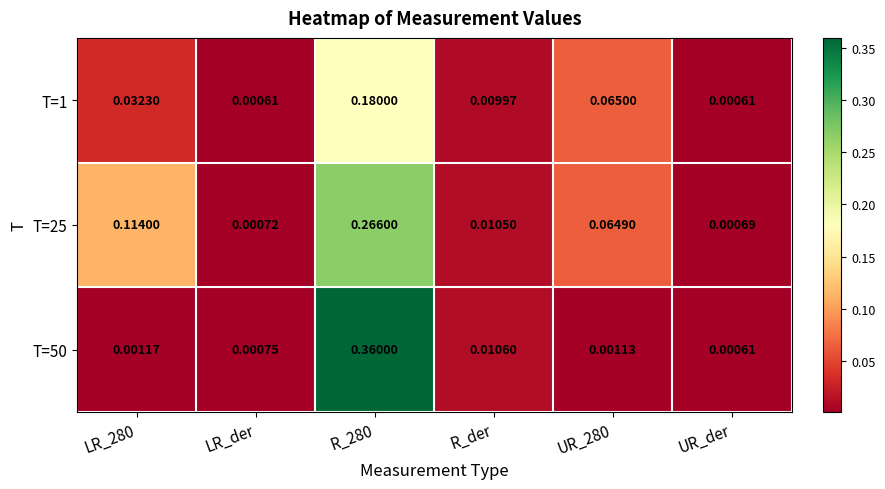

Which series has the widest spread of values?

T=50